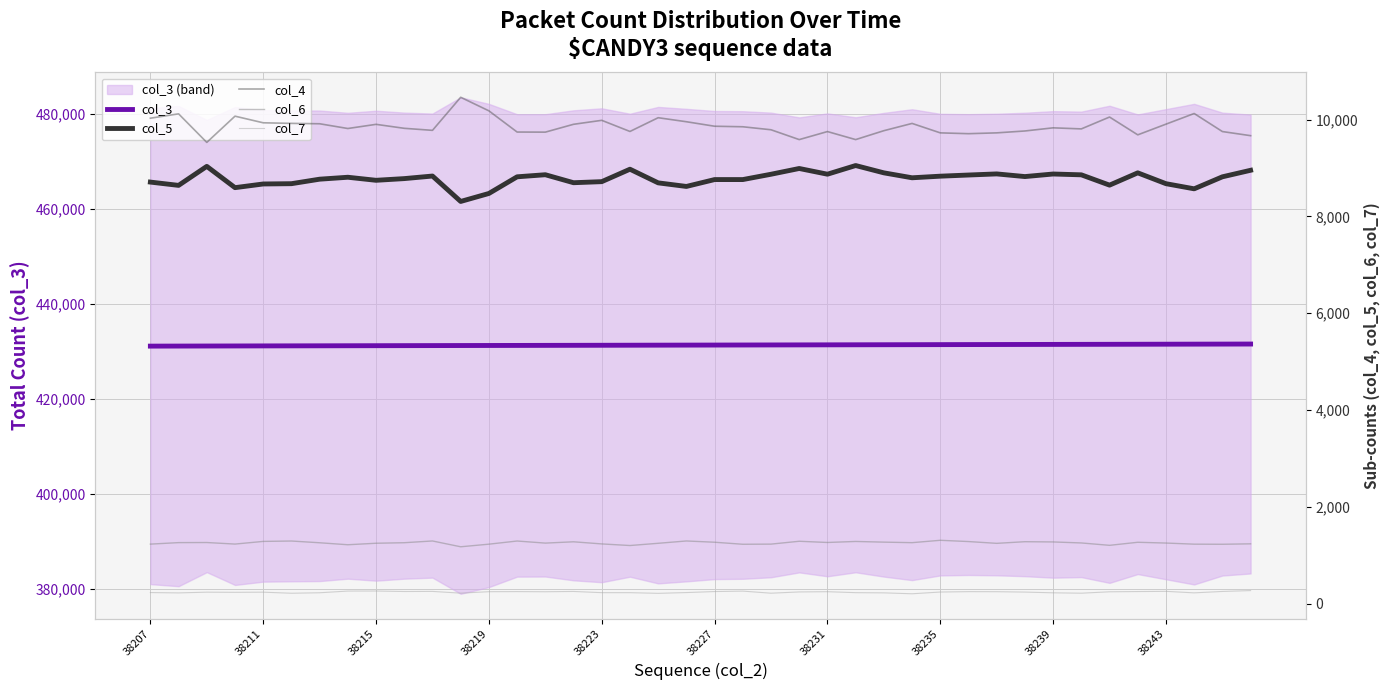

How many data points in col_3 are less than 431318?

20